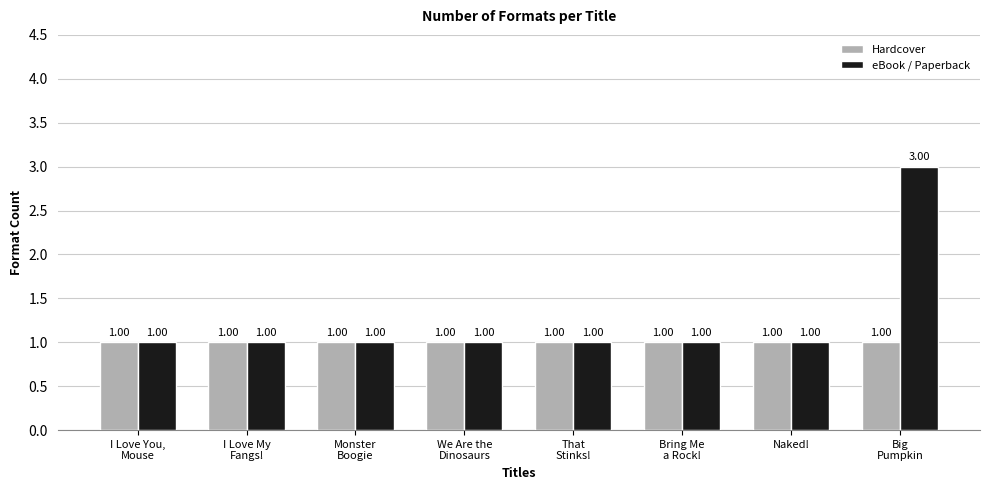

Is it true that eBook / Paperback equals 1 at We Are the
Dinosaurs?

True